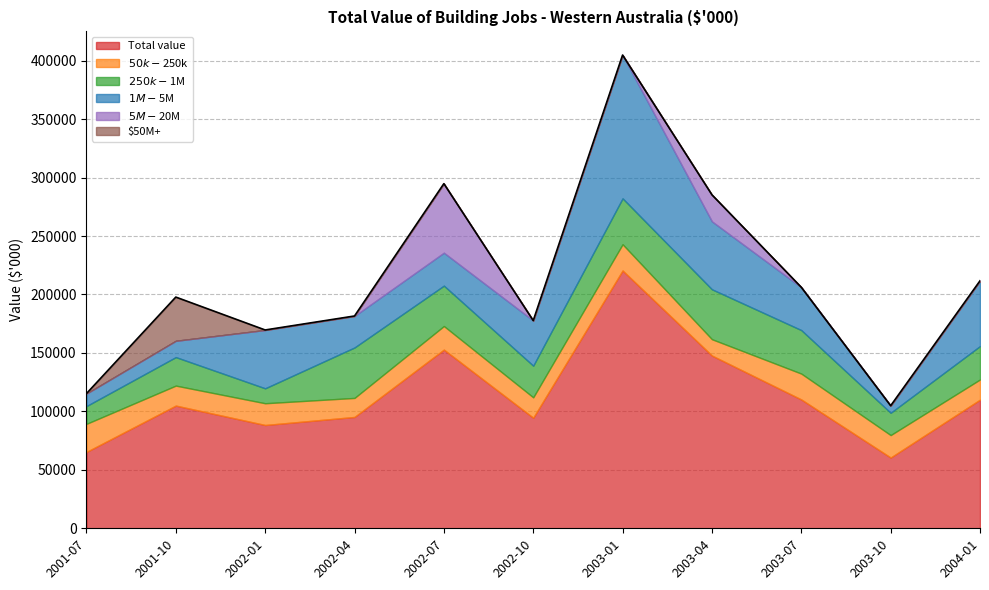

The $1M-$5M series shows 32382 at 2002-01. True or false?

False